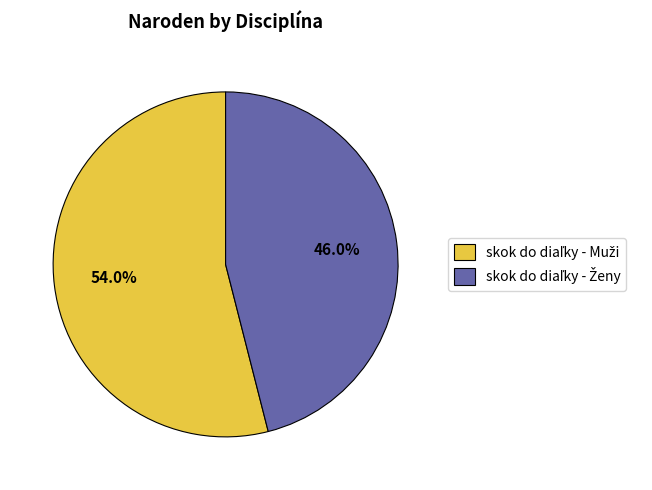

Does any single category account for the majority?

Yes